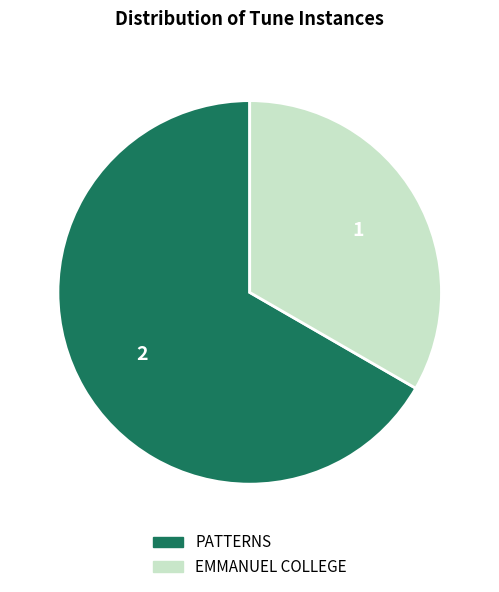

Combined, do EMMANUEL COLLEGE and PATTERNS account for over 50%?

Yes